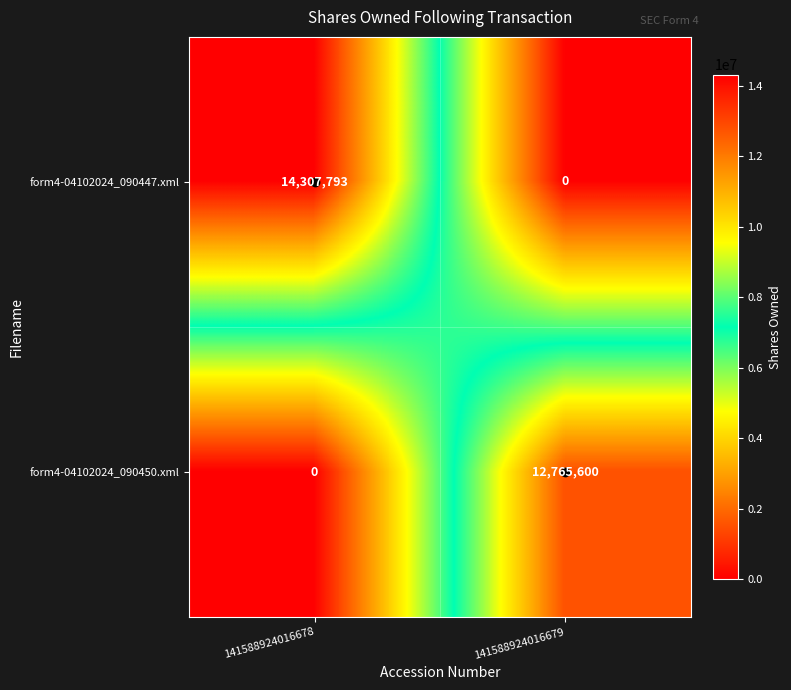

What value does the form4-04102024_090447.xml series have at 141588924016678, to the nearest 100?

14307800